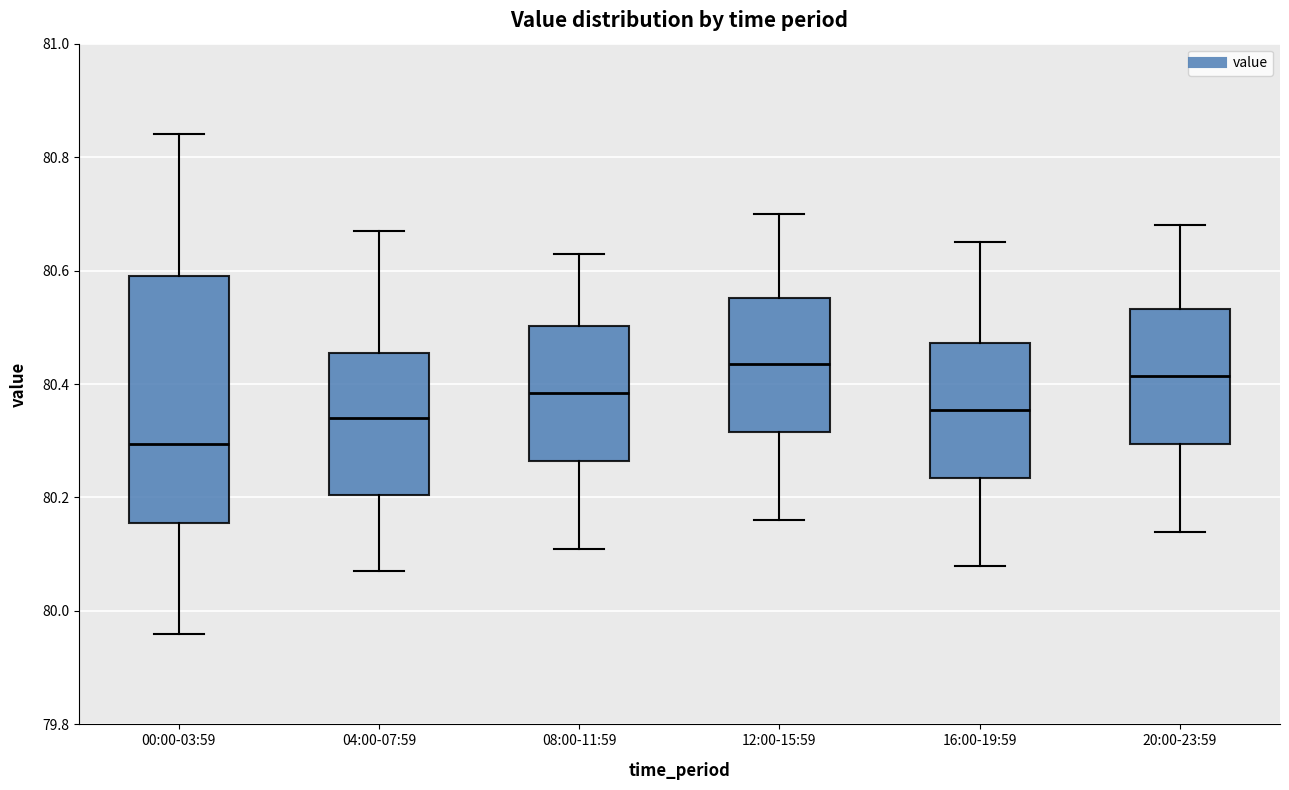

Reading left to right, read every box against the y-axis: the position of its median line, the range the box covers, and the ends of its whiskers. The values are not printed on the chart, so give them approximately, as read against the axis.

00:00-03:59: median 80.30, box 80.16 to 80.60, whiskers 79.96 to 80.84
04:00-07:59: median 80.34, box 80.20 to 80.46, whiskers 80.08 to 80.68
08:00-11:59: median 80.38, box 80.26 to 80.50, whiskers 80.12 to 80.64
12:00-15:59: median 80.44, box 80.32 to 80.56, whiskers 80.16 to 80.70
16:00-19:59: median 80.36, box 80.24 to 80.48, whiskers 80.08 to 80.66
20:00-23:59: median 80.42, box 80.30 to 80.54, whiskers 80.14 to 80.68